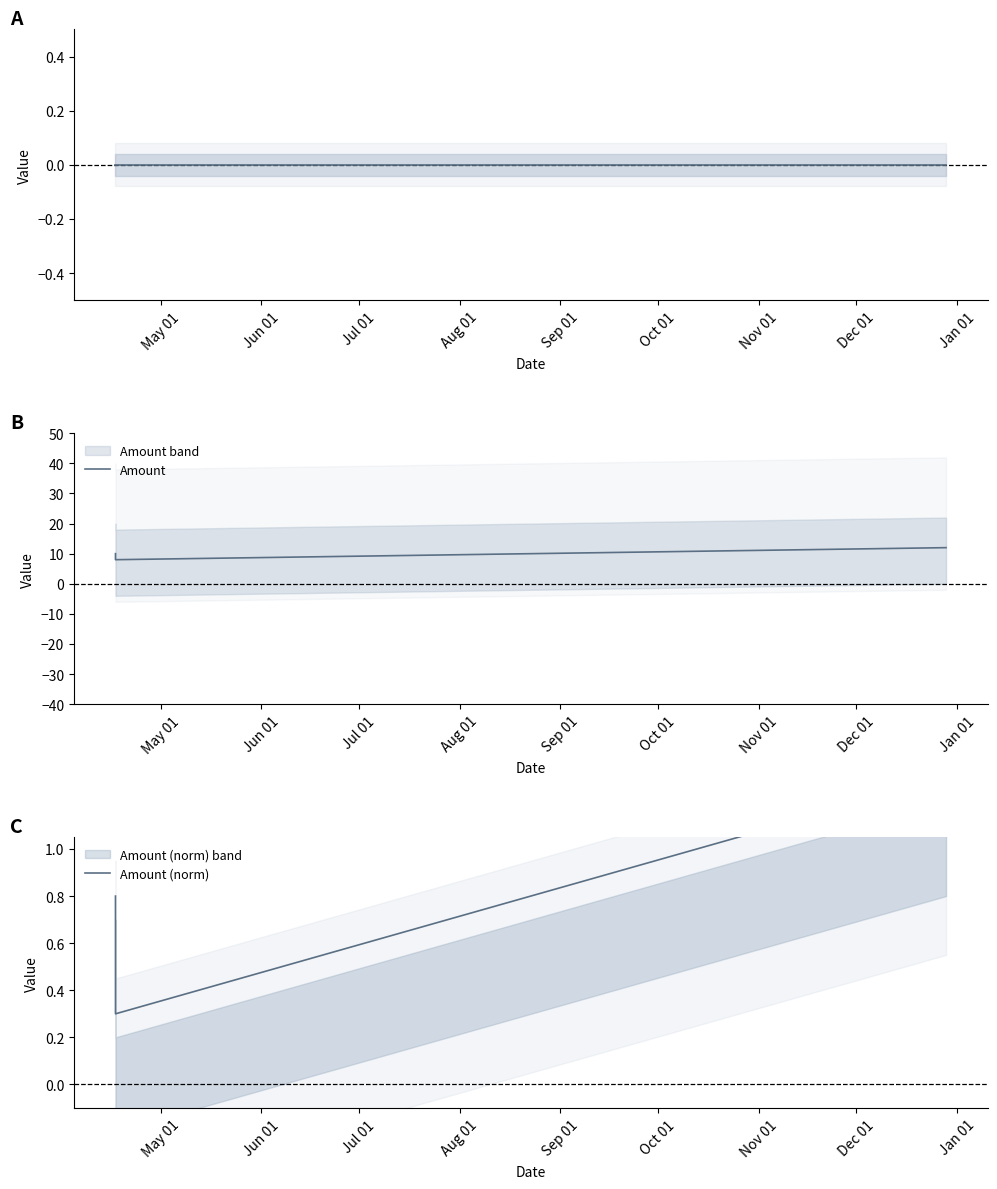

At how many categories does at least one series exceed 10?

1